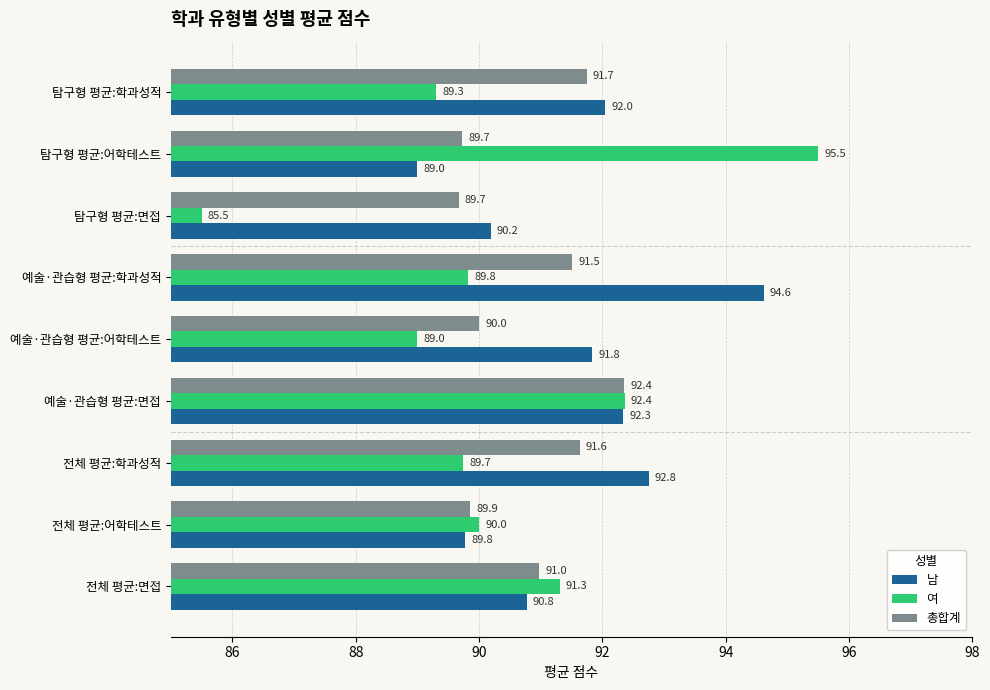

At how many categories does at least one series exceed 87?

9